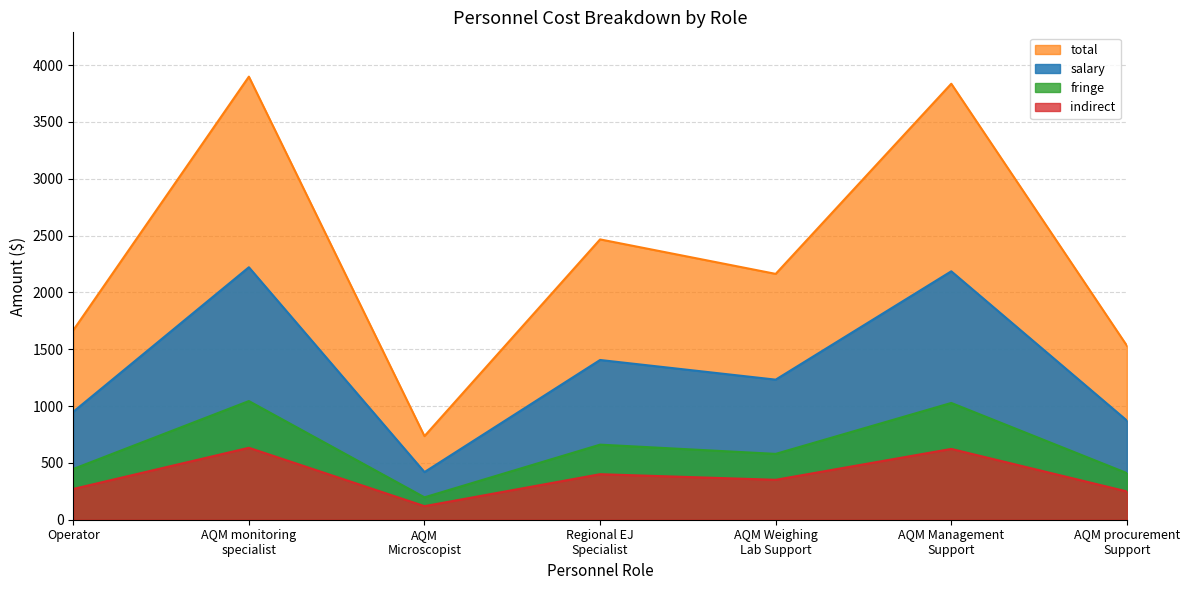

Reading left to right, extract all data points from this chart.

salary: Operator=1667.5	AQM monitoring
specialist=3898.8	AQM
Microscopist=735.6	Regional EJ
Specialist=2466.8	AQM Weighing
Lab Support=2163.2	AQM Management
Support=3836.5	AQM procurement
Support=1531.6
total: Operator=950.1	AQM monitoring
specialist=2221.6	AQM
Microscopist=419.1	Regional EJ
Specialist=1405.6	AQM Weighing
Lab Support=1232.6	AQM Management
Support=2186.1	AQM procurement
Support=872.7
fringe: Operator=446.6	AQM monitoring
specialist=1044.1	AQM
Microscopist=197.0	Regional EJ
Specialist=660.6	AQM Weighing
Lab Support=579.3	AQM Management
Support=1027.4	AQM procurement
Support=410.2
indirect: Operator=270.8	AQM monitoring
specialist=633.1	AQM
Microscopist=119.4	Regional EJ
Specialist=400.6	AQM Weighing
Lab Support=351.3	AQM Management
Support=623.0	AQM procurement
Support=248.7